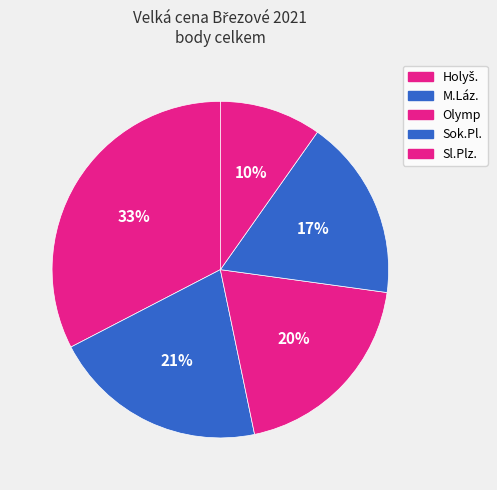

Does any single category account for the majority?

No